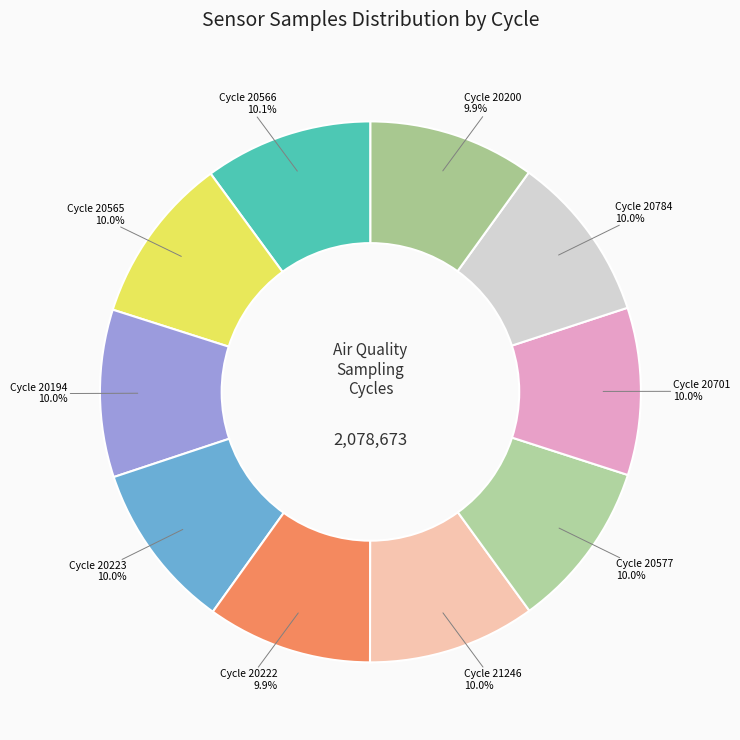

To the nearest percent, what is the average slice percentage?

10%